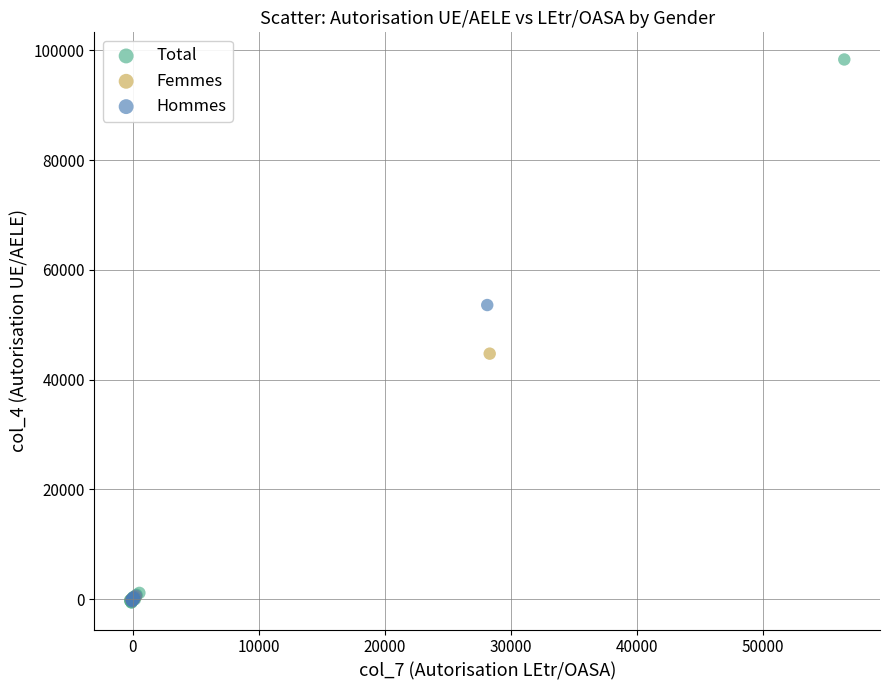

Which series reaches the maximum Y coordinate?

Total